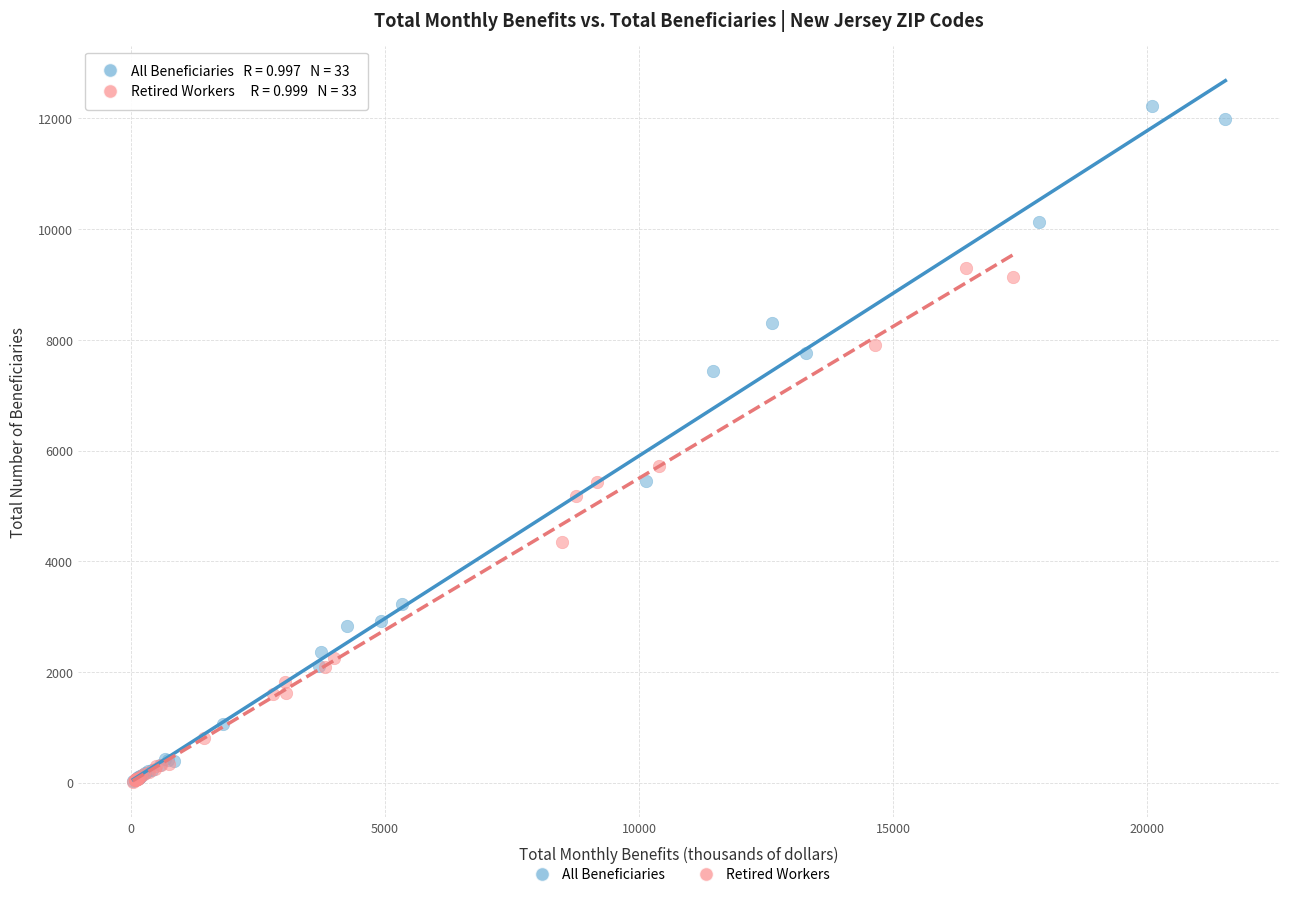

Which series has the largest Y range (max minus min)?

All Beneficiaries